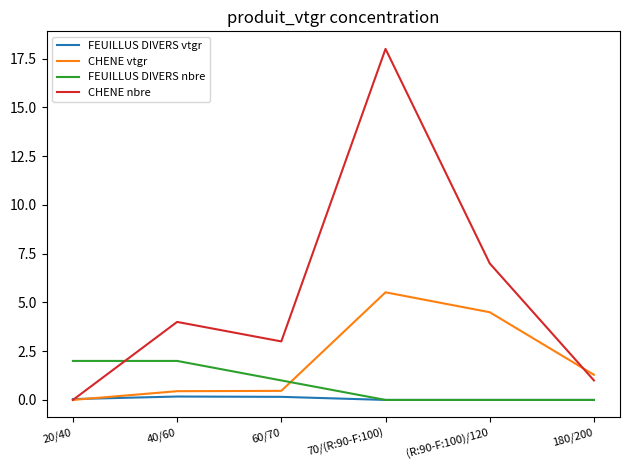

How many lines are shown in the chart?

4